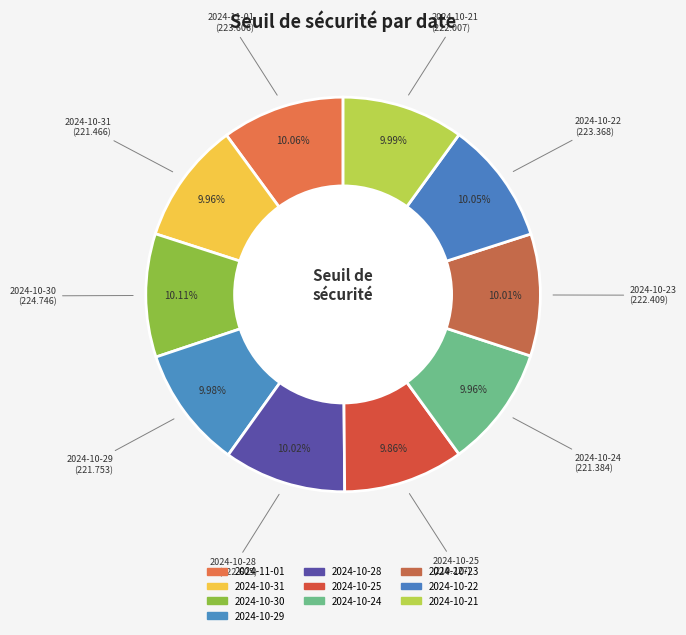

Is it true that 2024-10-25 is 15% of the pie?

False